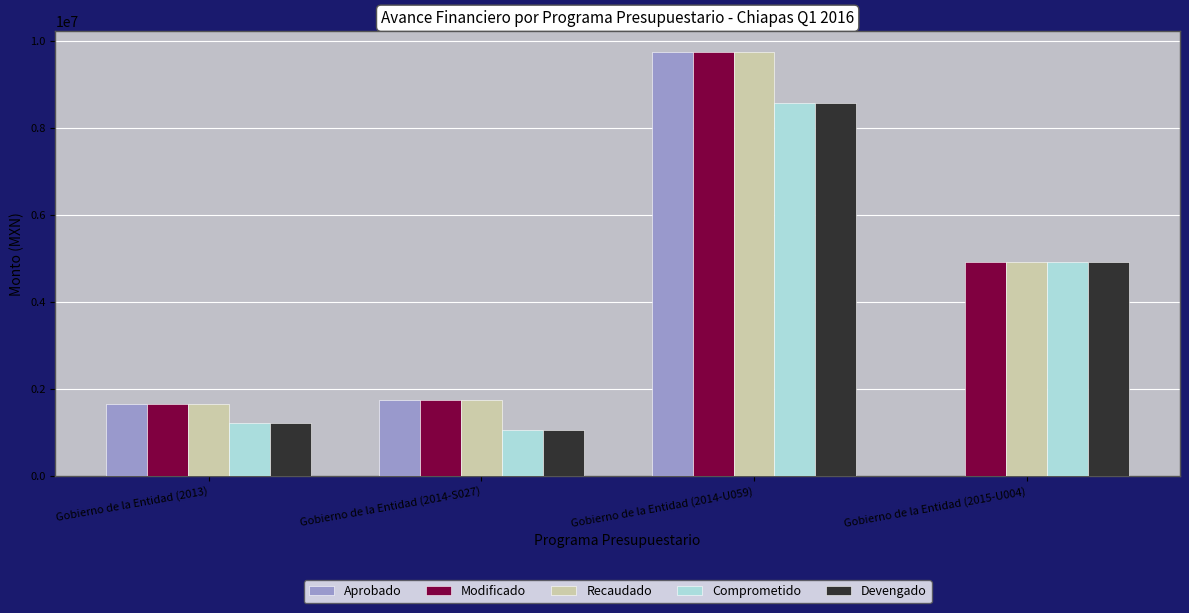

Reading right to left, extract all data points from this chart.

Aprobado: 0.0	9731502.0	1748649.0	1645258.0
Modificado: 4914811.3	9731502.0	1748649.0	1645258.0
Recaudado: 4914811.3	9731502.0	1748649.0	1645258.0
Comprometido: 4914811.3	8568893.0	1060295.0	1224010.1
Devengado: 4914811.3	8568893.0	1060295.0	1224010.1